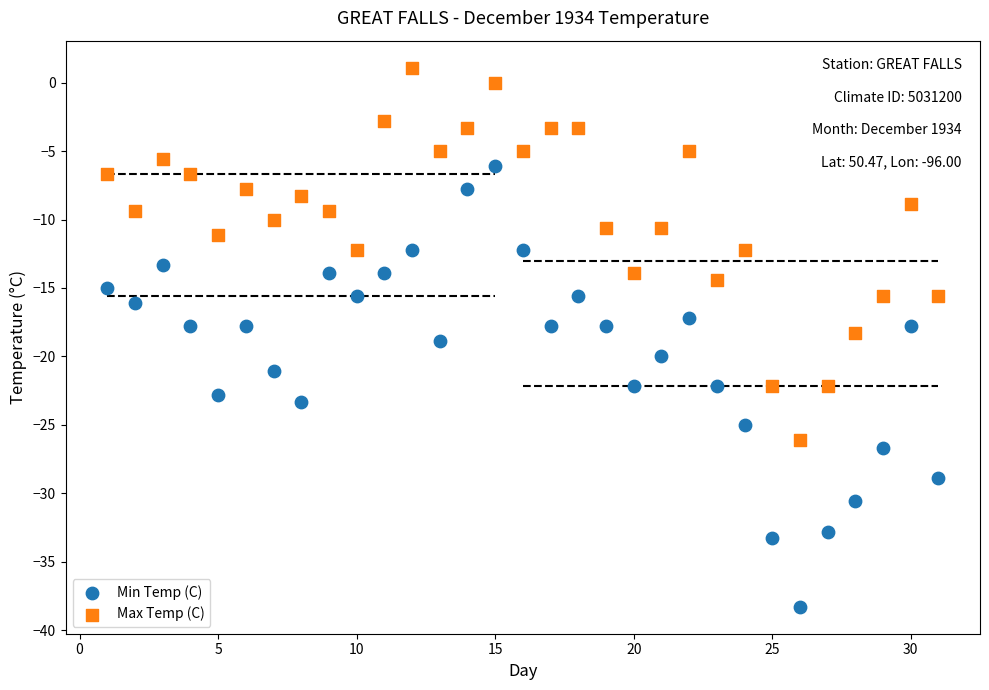

What is the X range (max minus min) for the scatter plot?

30.0